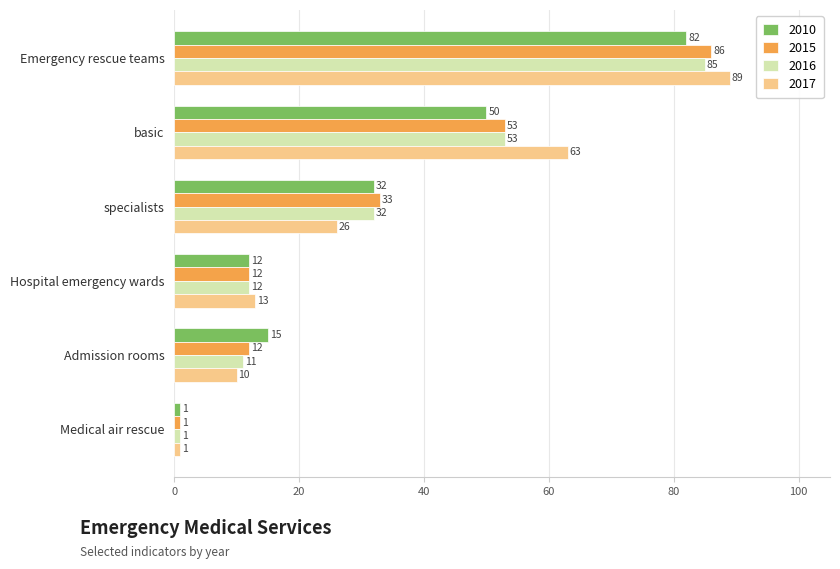

What is the difference between the maximum and minimum values in the 2015 series?

85